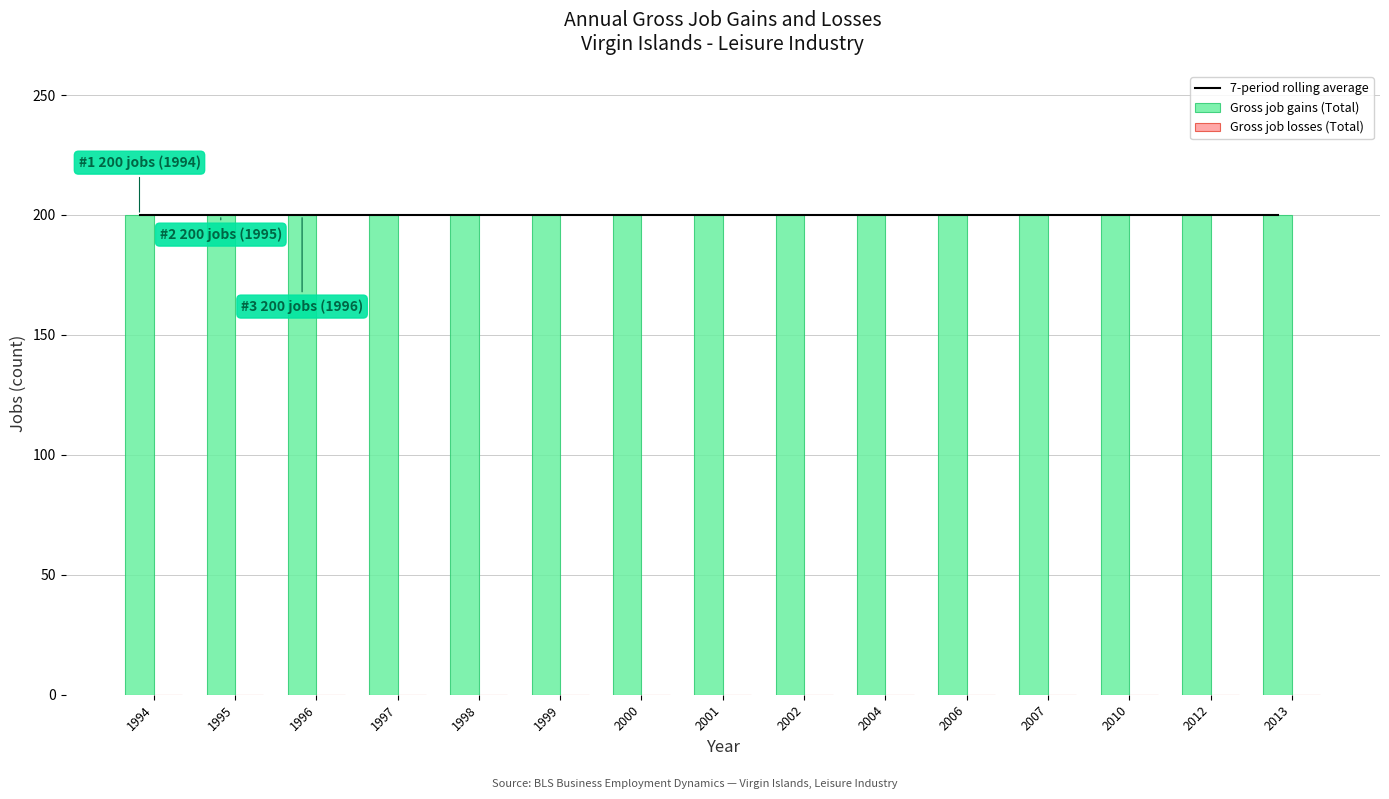

At 2012, list the series in order from largest to smallest.

7-period rolling average, Gross job gains (Total), Gross job losses (Total)